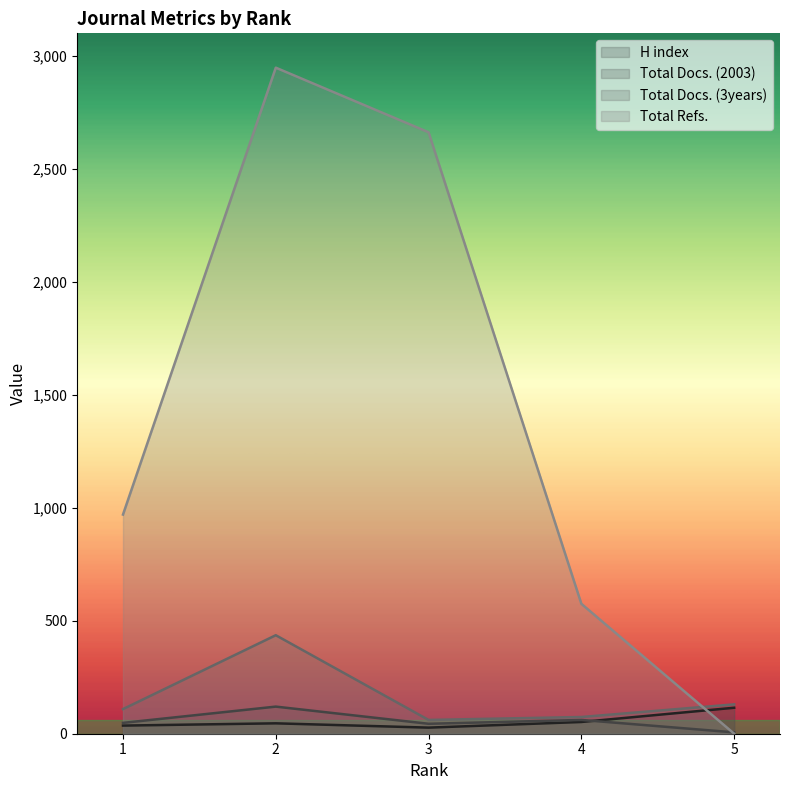

Which category has the highest value across all series?

2